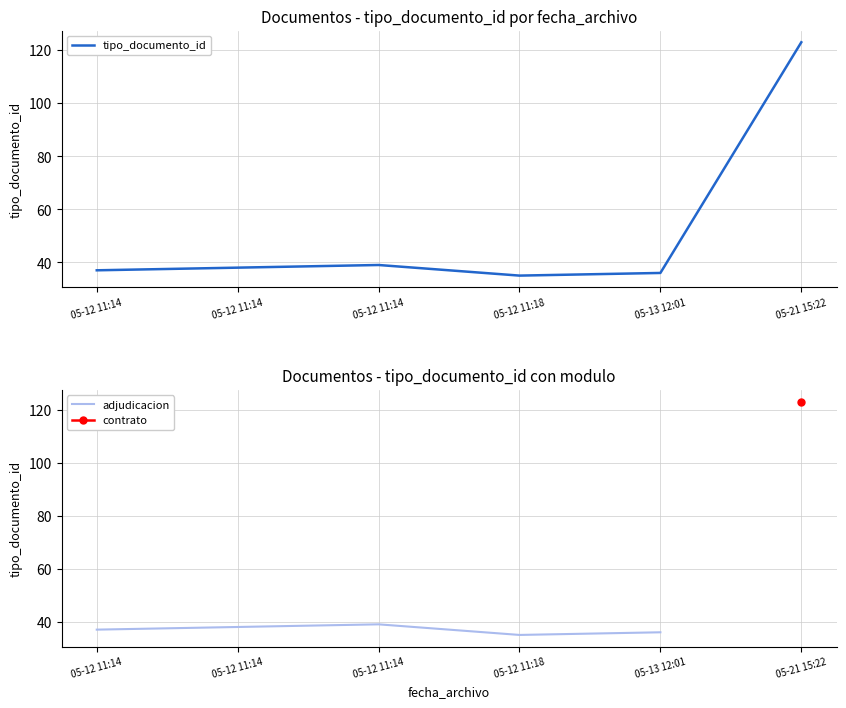

What is the sum of the values at 05-12 11:18 and 05-21 15:22?

158